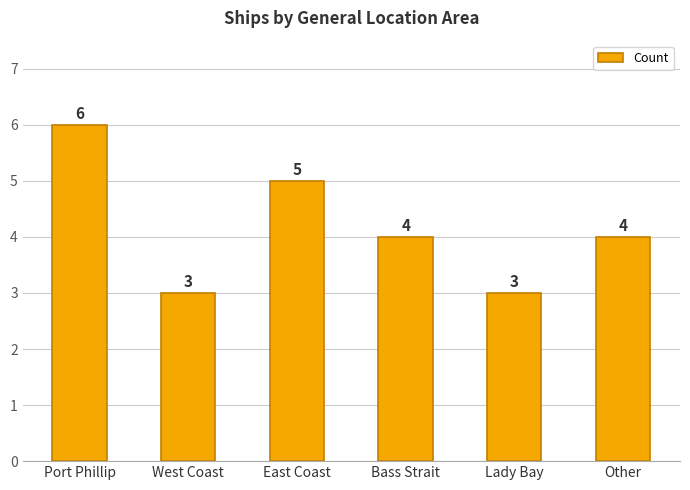

How many bars are there in total?

6